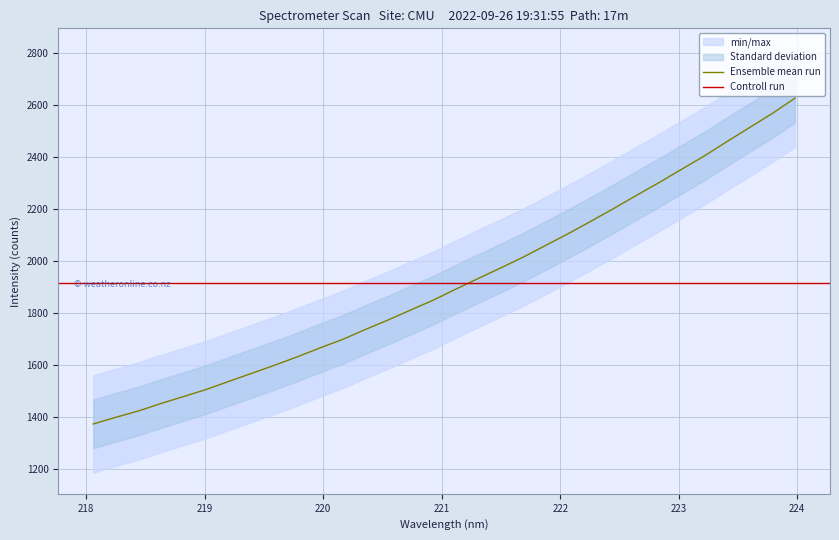

What is the change in value from 221.6902 to 223.2172?

+389.2